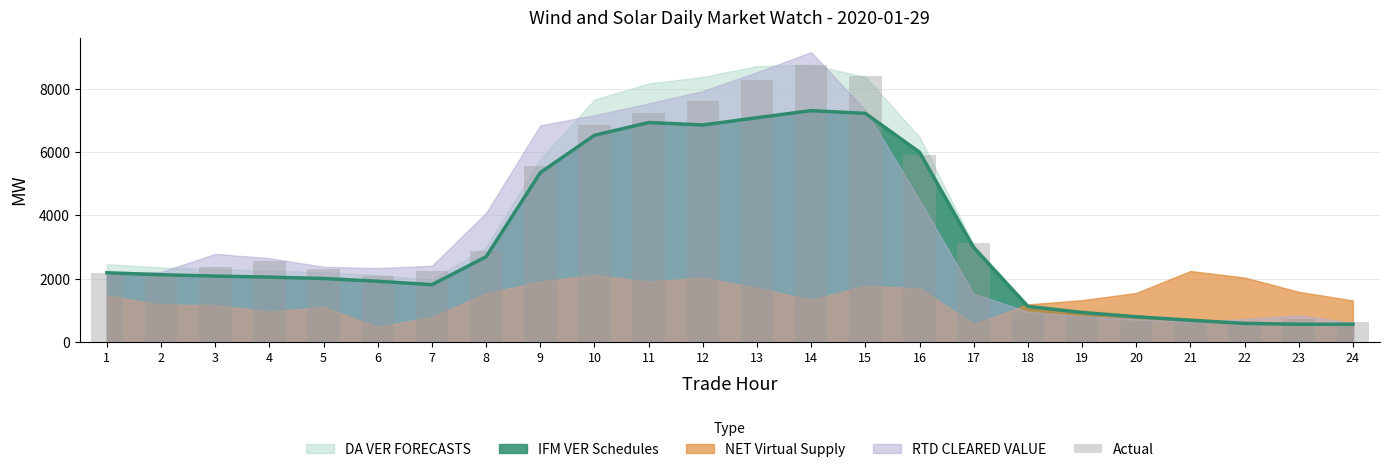

Read the value at 10.

6859.6